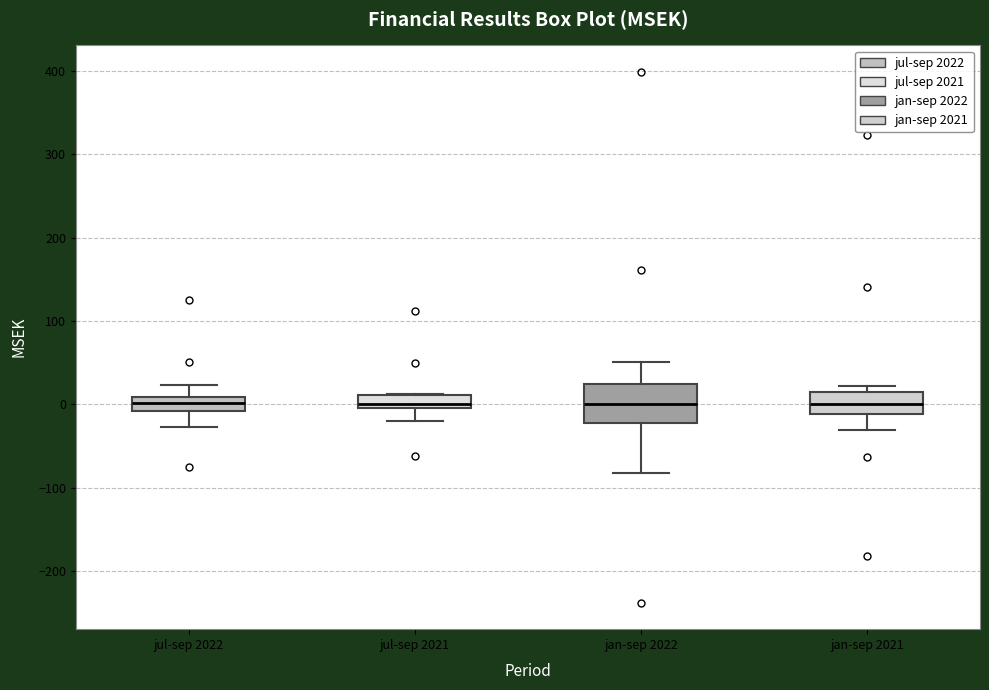

Where is the lower edge of the box for jan-sep 2022 on the y-axis? The values are not printed on the chart, so give them approximately, as read against the axis.

-20